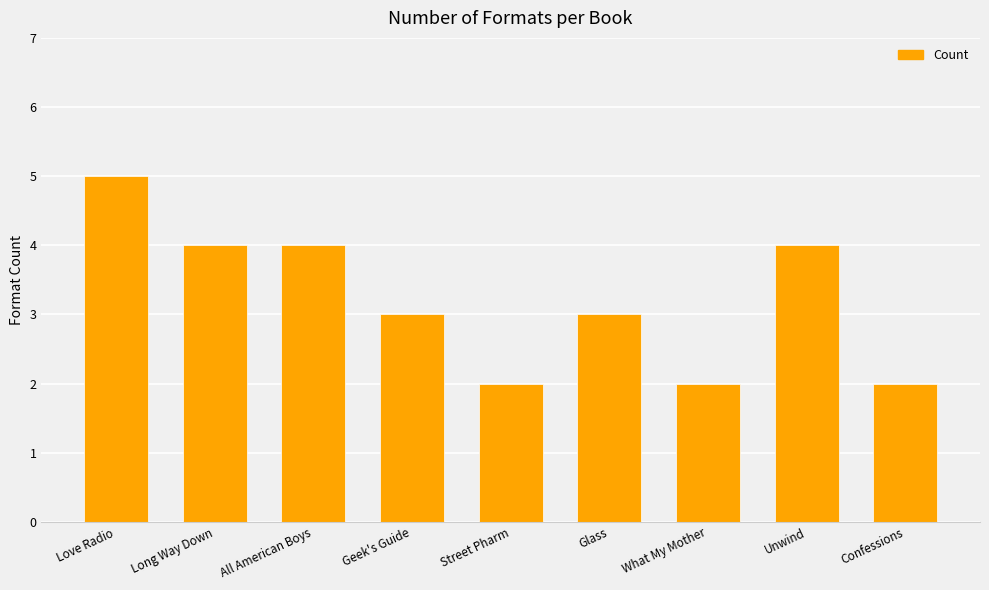

Which label corresponds to the largest value in the chart?

Love Radio